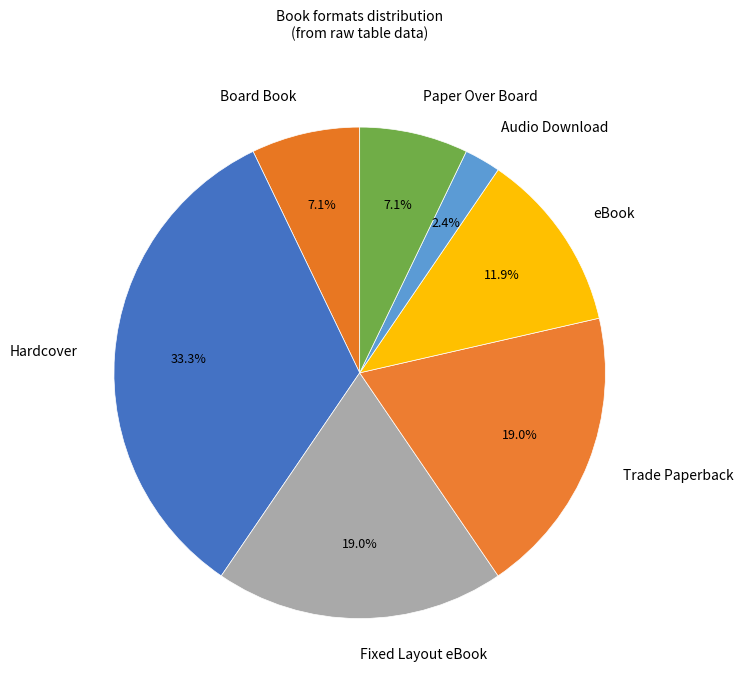

The Fixed Layout eBook slice represents 19% of the pie. True or false?

True